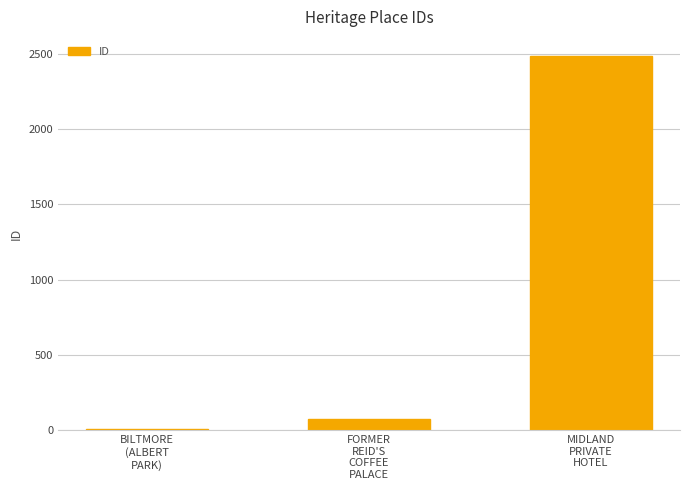

Rank the categories by value from highest to lowest.

MIDLAND
PRIVATE
HOTEL, FORMER
REID'S
COFFEE
PALACE, BILTMORE
(ALBERT
PARK)